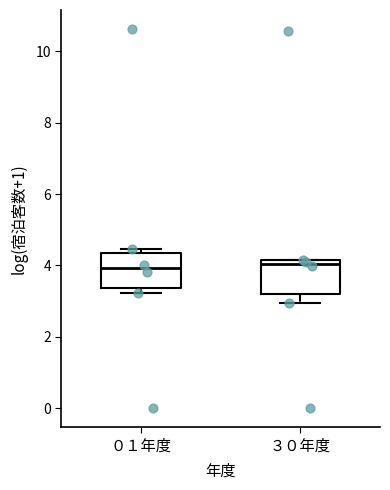

Where does the median line of the box for ３０年度 sit on the y-axis? The values are not printed on the chart, so give them approximately, as read against the axis.

4.0